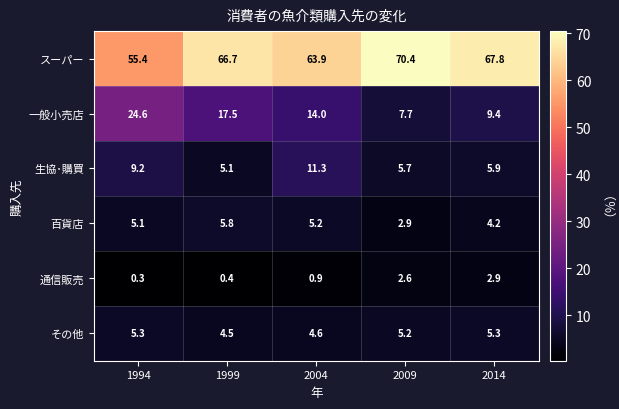

At how many categories does at least one series exceed 61?

4